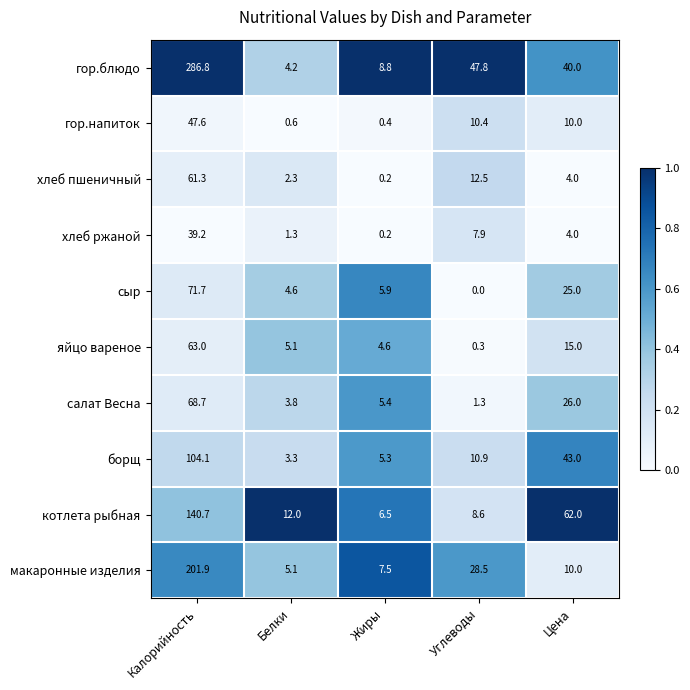

List the labels in order of яйцо вареное value, largest first.

Калорийность, Цена, Белки, Жиры, Углеводы